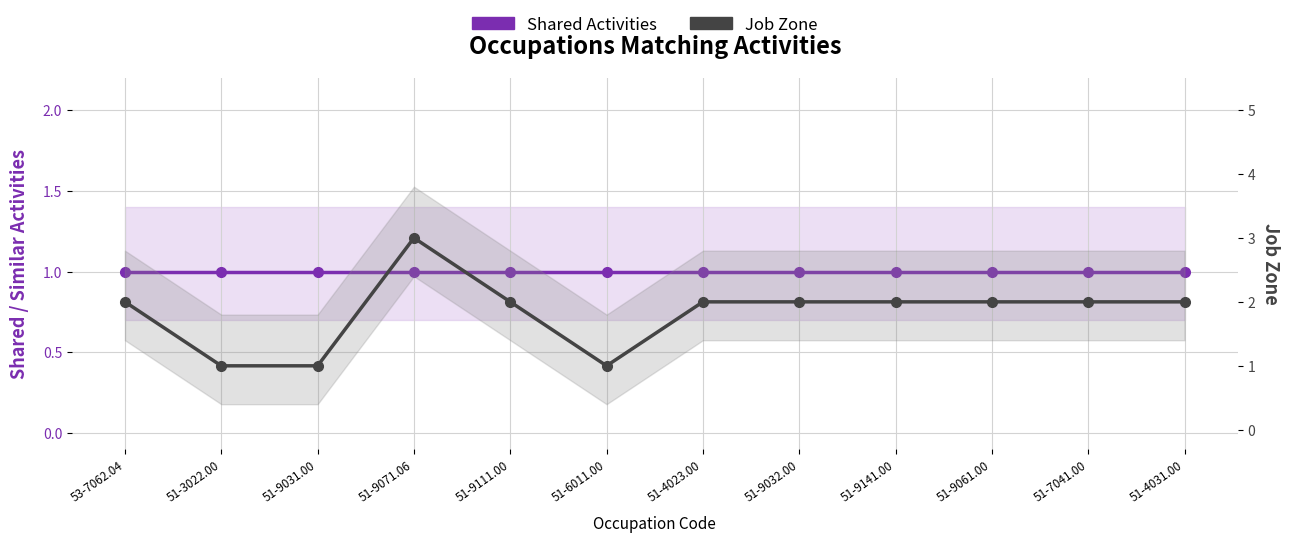

What position from the left is 51-9071.06?

4